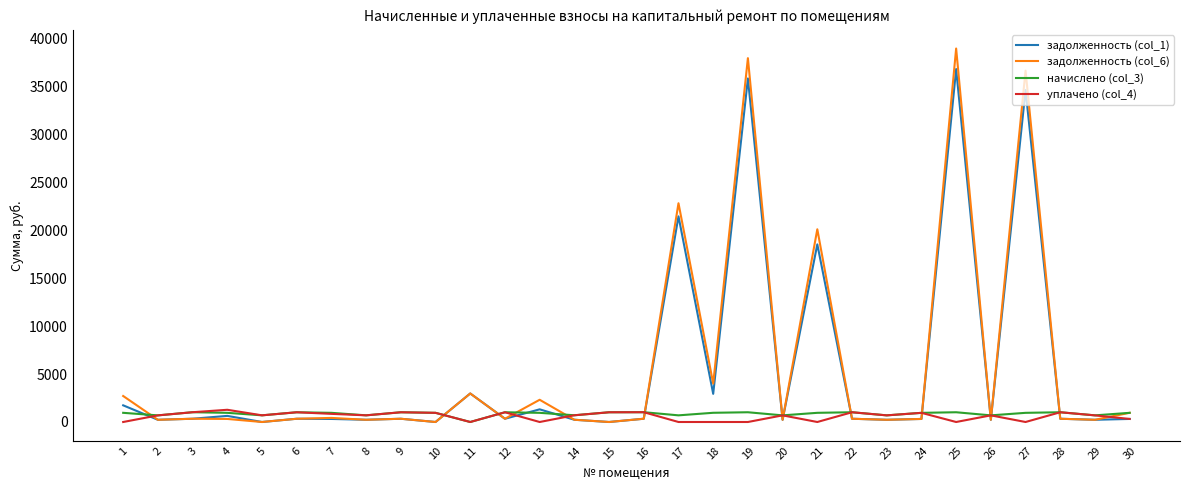

Which category has the highest value across all series?

25